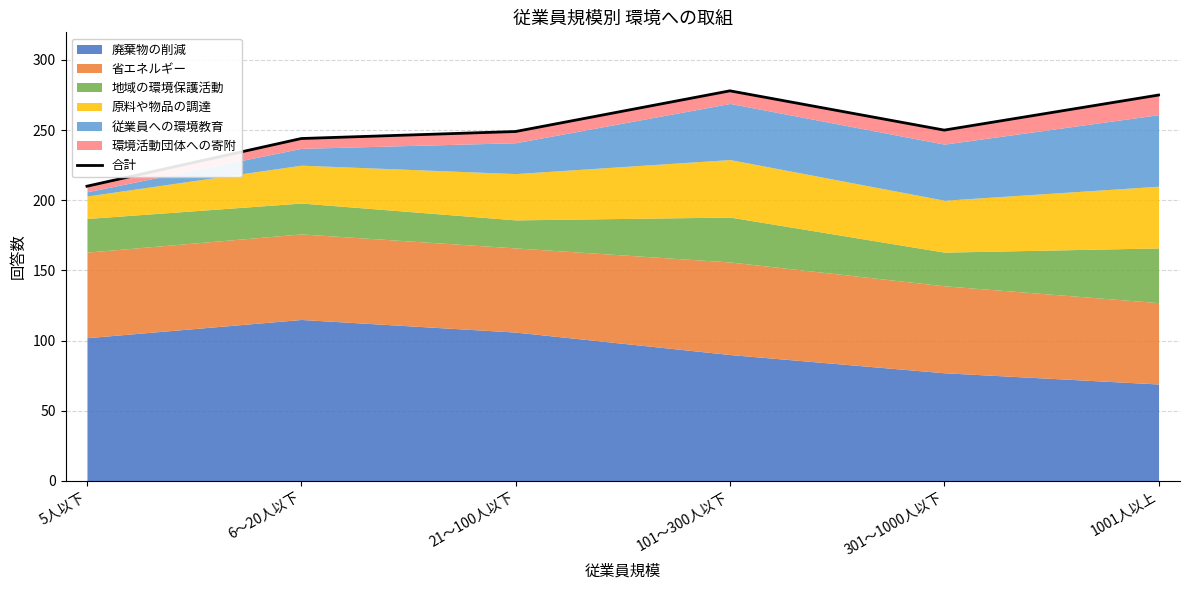

Where is the data nearest to the value 244?

6～20人以下